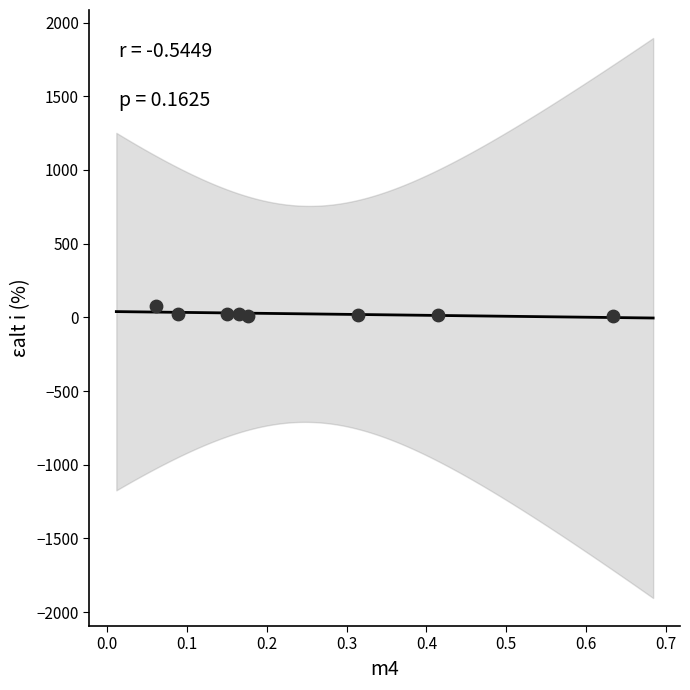

What is the range of Y values (max minus min)?

71.1